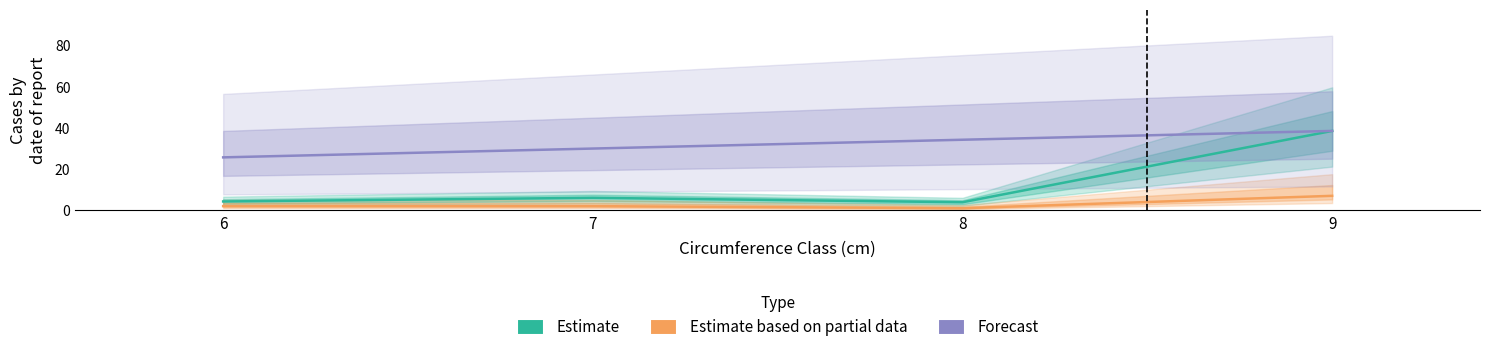

Which series has the widest spread of values?

Estimate